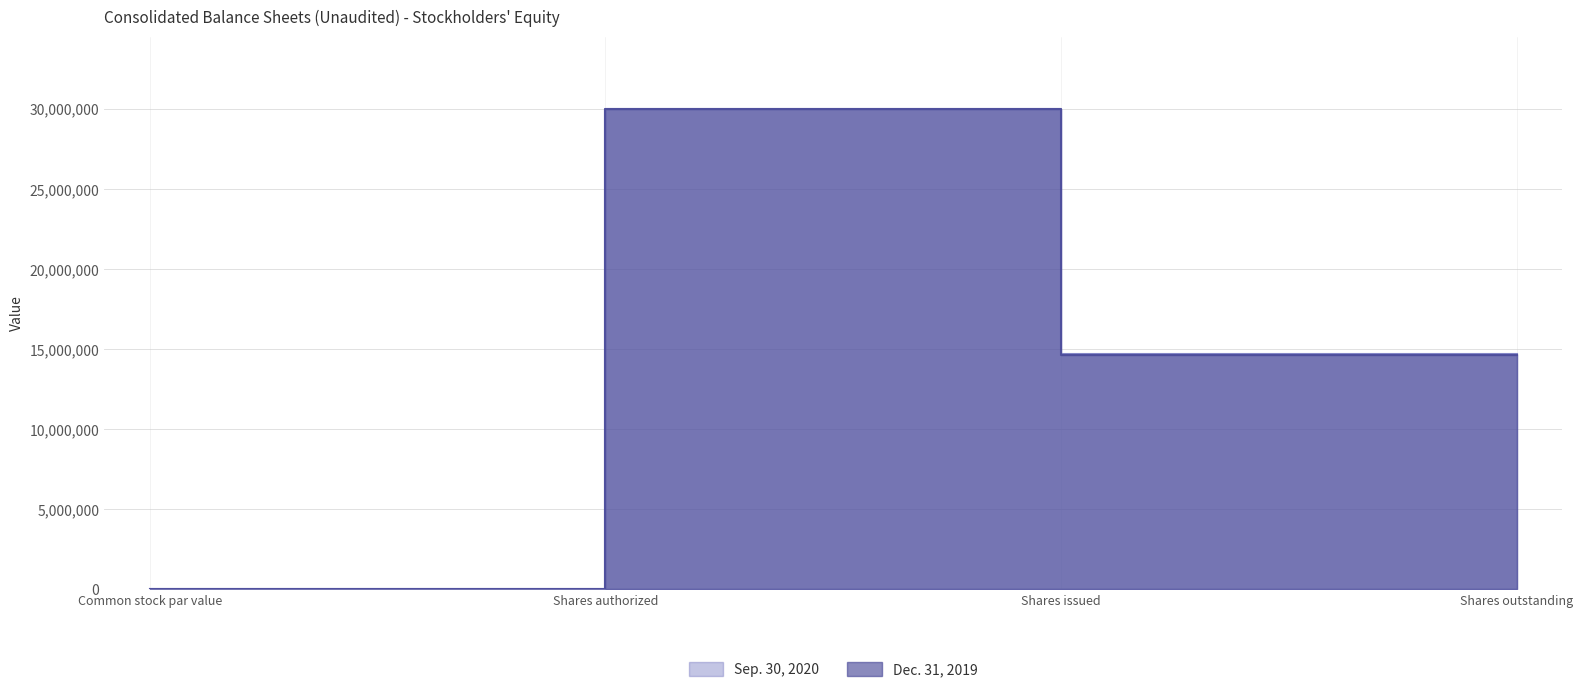

The Dec. 31, 2019 series shows 46576890 at Shares authorized. True or false?

False